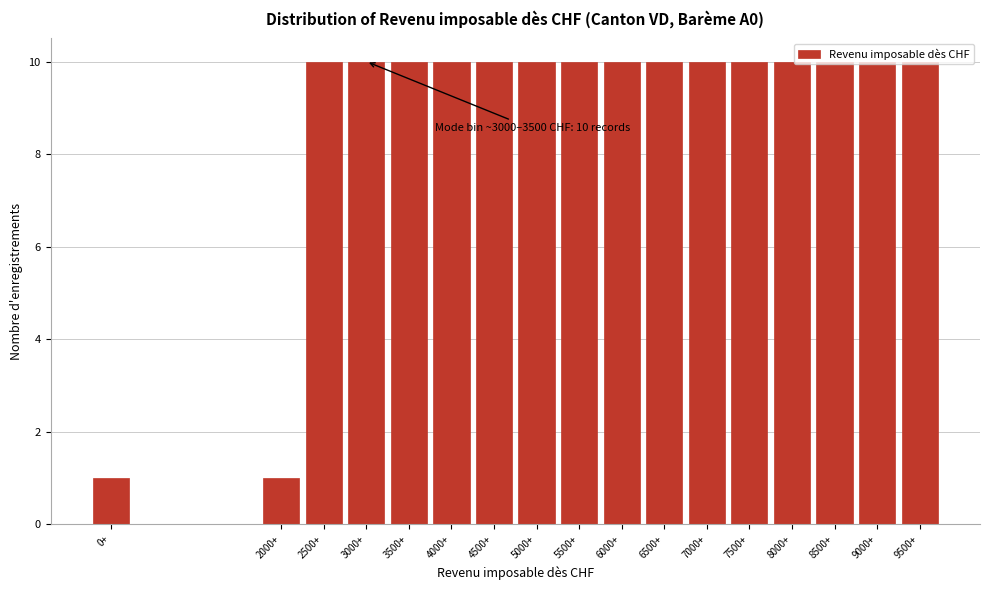

Which has a higher value, 0+ or 5500+?

5500+